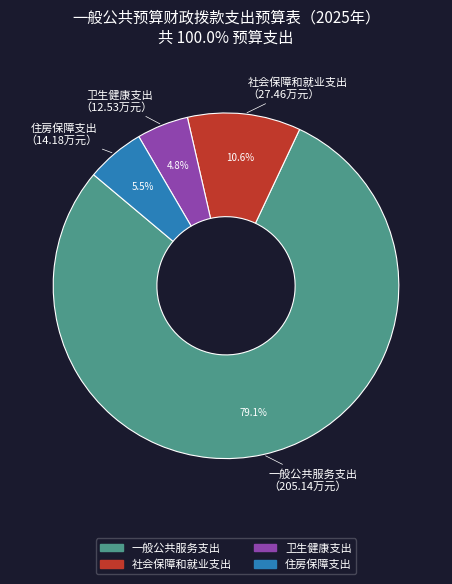

Do 住房保障支出 and 一般公共服务支出 together represent more than half of the pie?

Yes